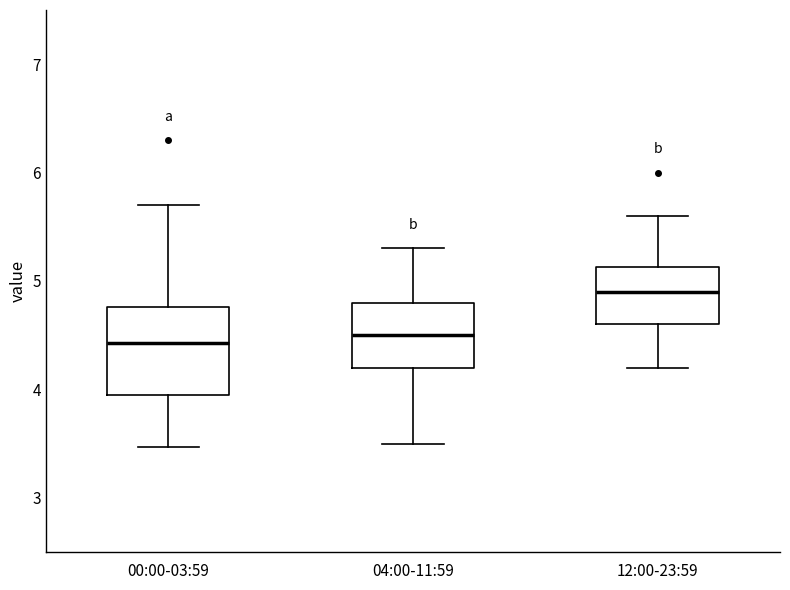

Reading left to right, transcribe this box plot: for each box, give where its median line is, the range the box spans, and where its two whiskers end, as read against the y-axis. The values are not printed on the chart, so give them approximately, as read against the axis.

00:00-03:59: median 4.4, box 3.9 to 4.8, whiskers 3.5 to 5.7
04:00-11:59: median 4.5, box 4.2 to 4.8, whiskers 3.5 to 5.3
12:00-23:59: median 4.9, box 4.6 to 5.1, whiskers 4.2 to 5.6